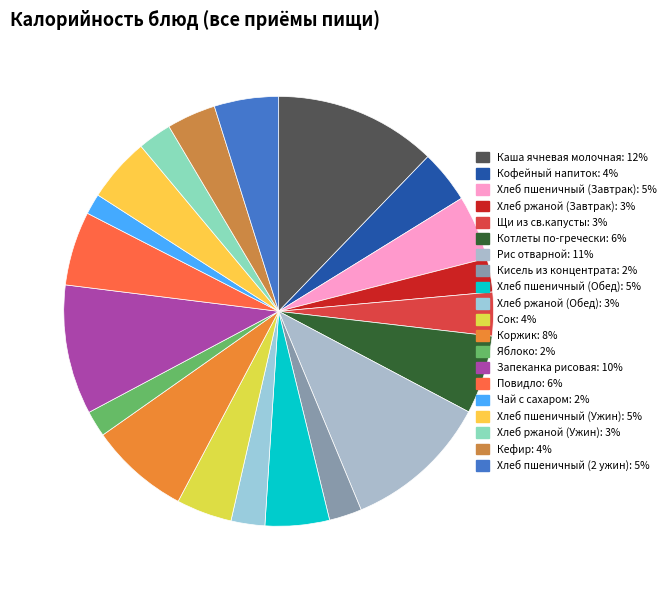

How many segments does this pie chart have?

20